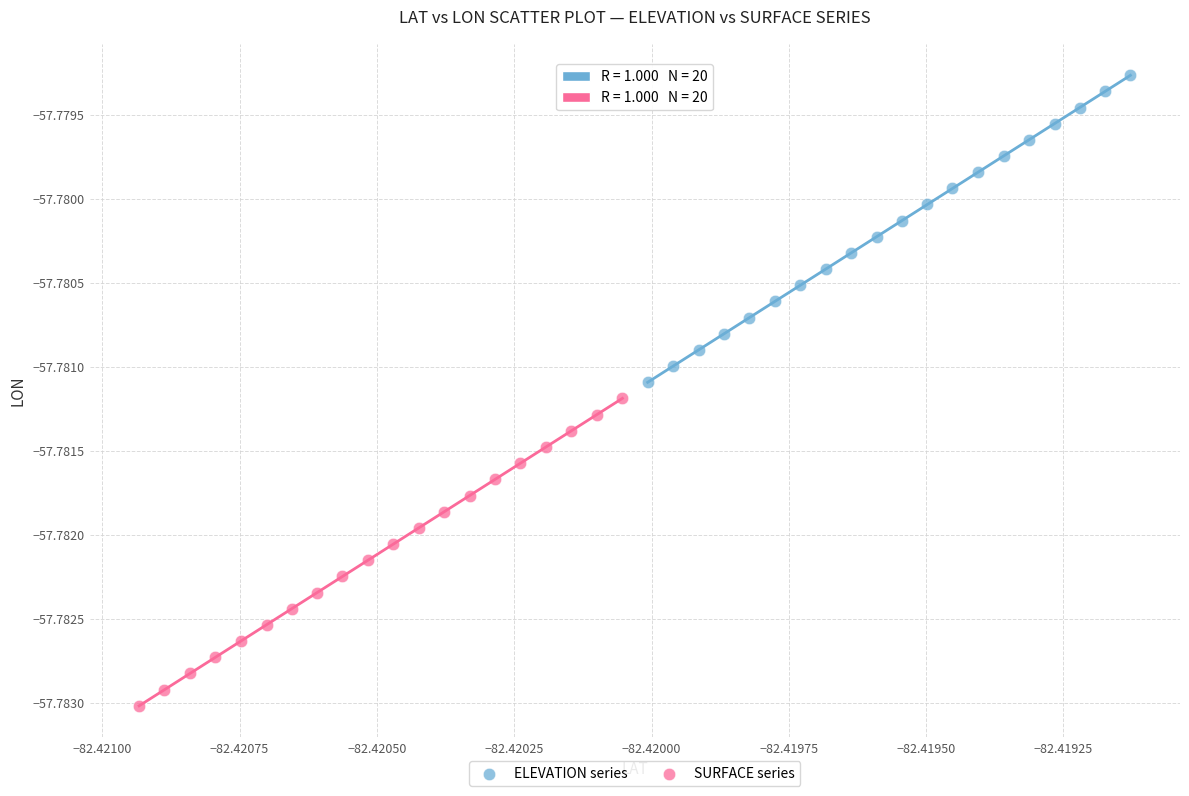

Which series reaches the minimum Y coordinate?

SURFACE series